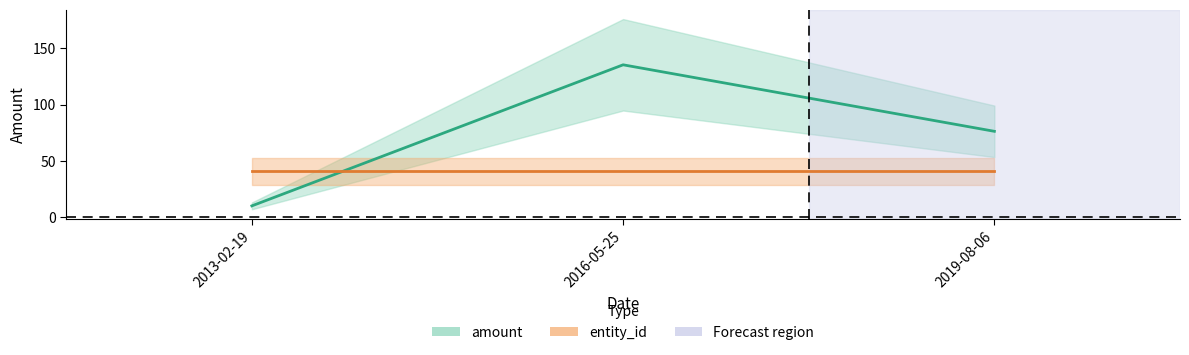

True or false: amount has a value of 10.1 at 2013-02-19.

True